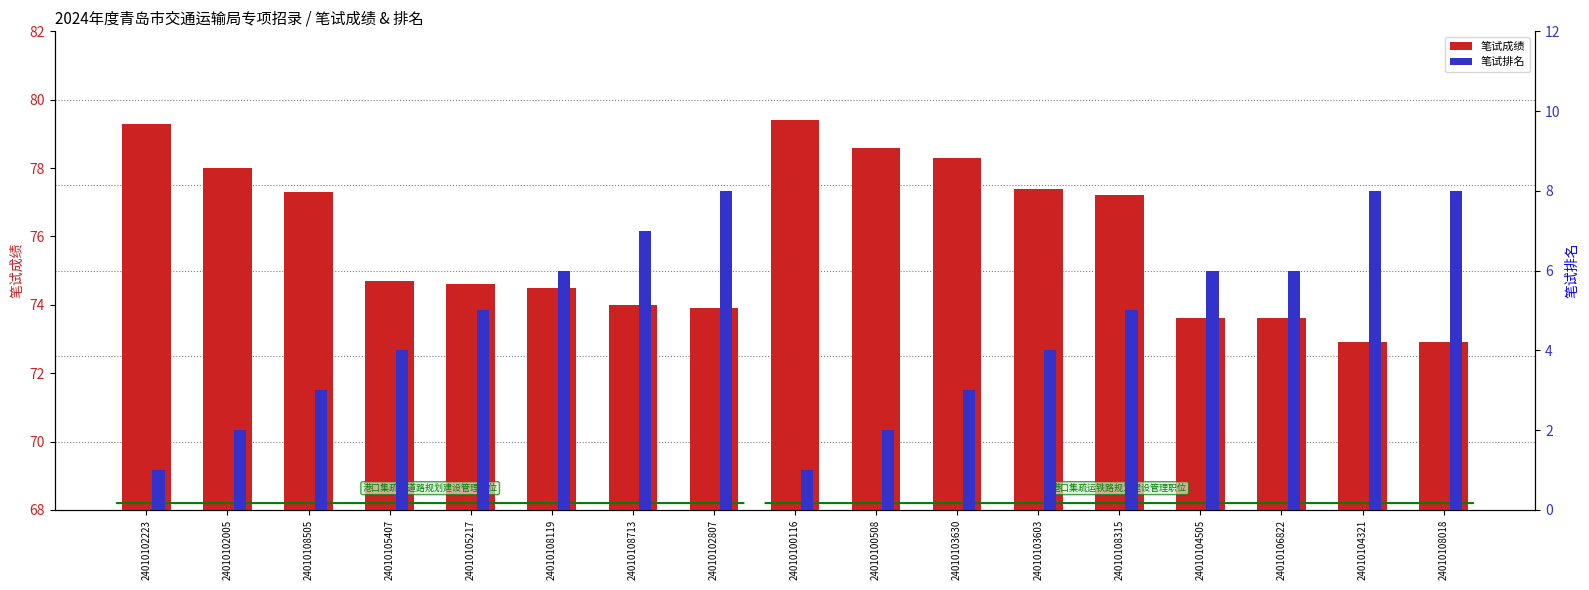

Read the 笔试成绩 value at 24010102223.

79.3